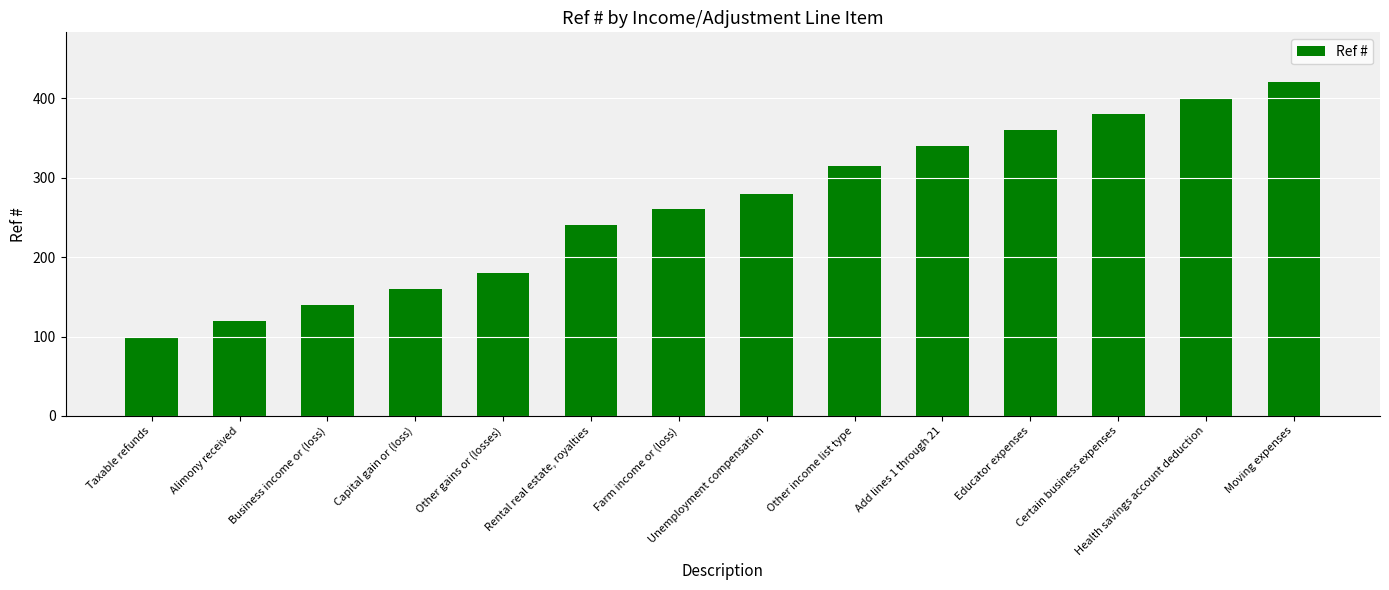

Reading left to right, what are all the values shown in this chart?

Taxable refunds=100	Alimony received=120	Business income or (loss)=140	Capital gain or (loss)=160	Other gains or (losses)=180	Rental real estate, royalties=240	Farm income or (loss)=260	Unemployment compensation=280	Other income list type=315	Add lines 1 through 21=340	Educator expenses=360	Certain business expenses=380	Health savings account deduction=400	Moving expenses=420